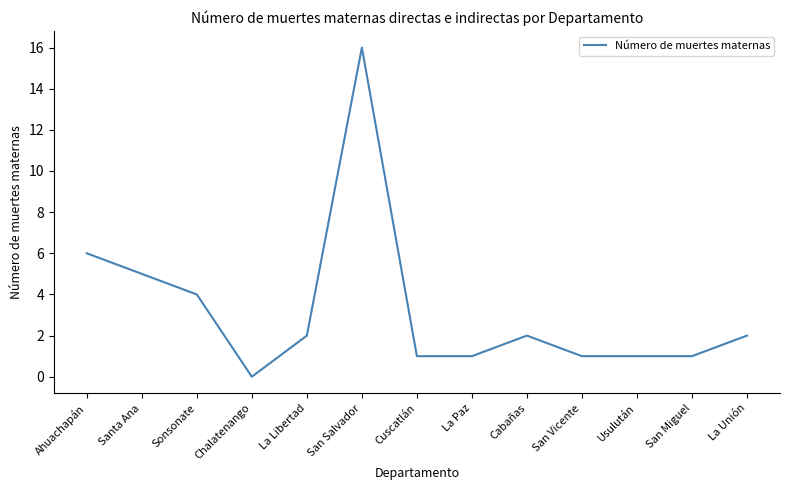

Which has a higher value, Ahuachapán or San Salvador?

San Salvador